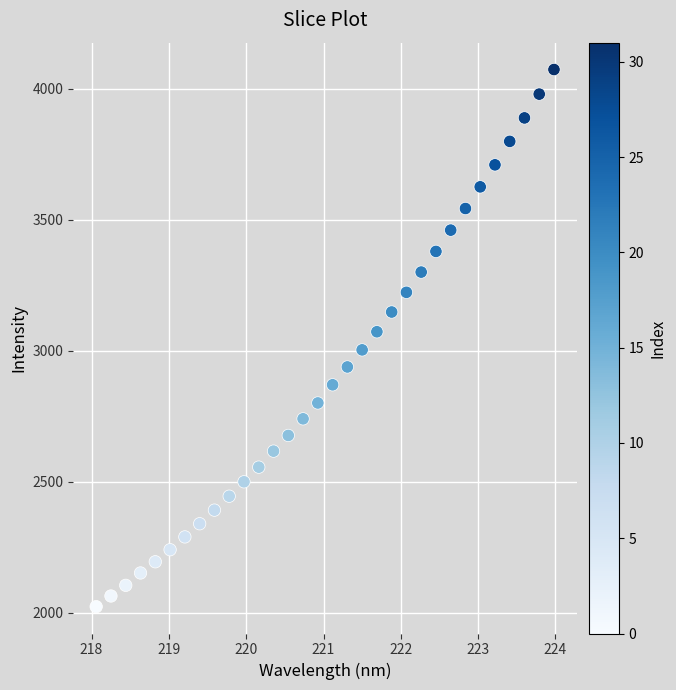

What is the range of Y values (max minus min)?

2050.8